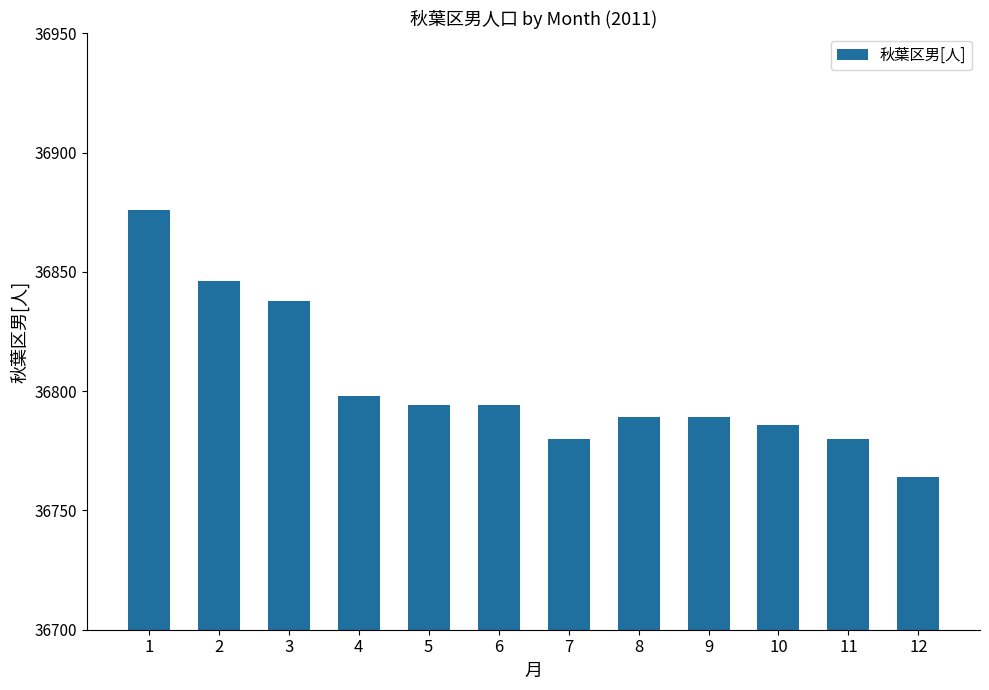

Between 3 and 5, which is larger?

3